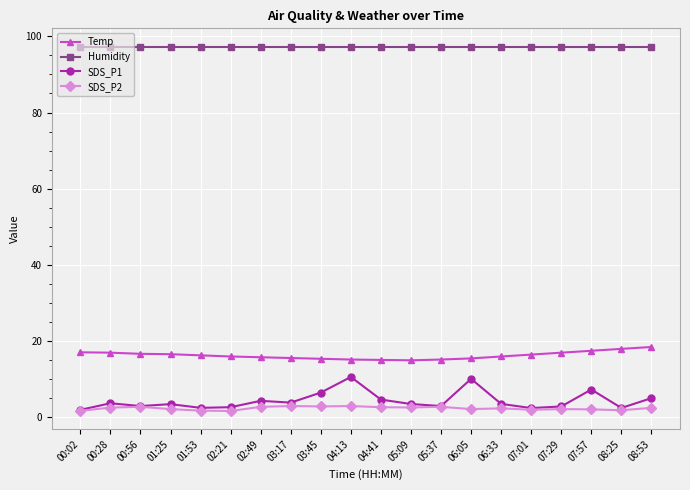

What is the difference between the SDS_P2 values at 03:17 and 05:37?

0.2